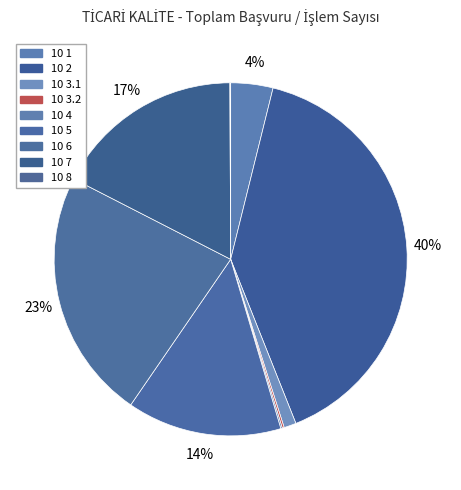

Rank the categories by value from lowest to highest.

10 8, 10 4, 10 3.2, 10 3.1, 10 1, 10 5, 10 7, 10 6, 10 2